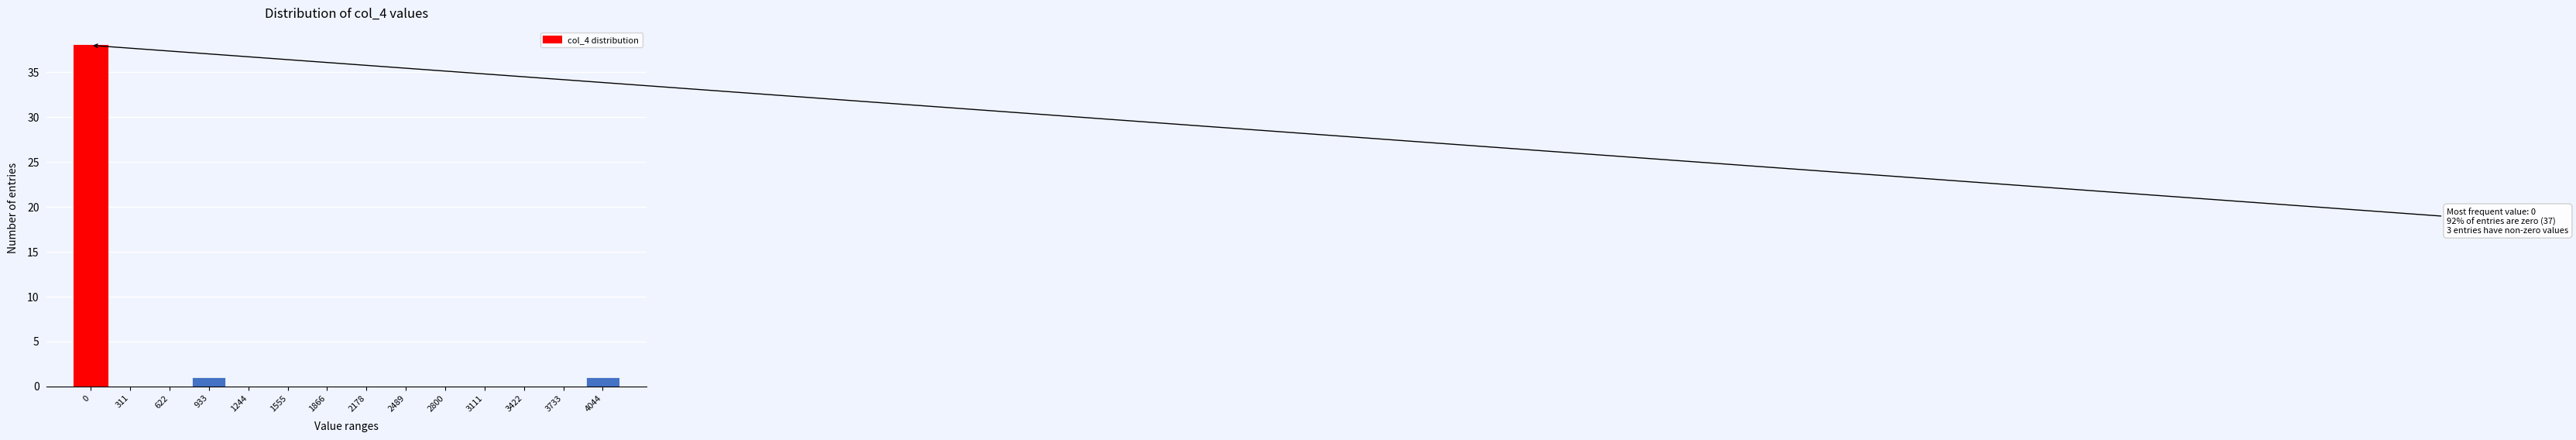

Reading right to left, what are all the values shown in this chart?

4044=1	3733=0	3422=0	3111=0	2800=0	2489=0	2178=0	1866=0	1555=0	1244=0	933=1	622=0	311=0	0=38